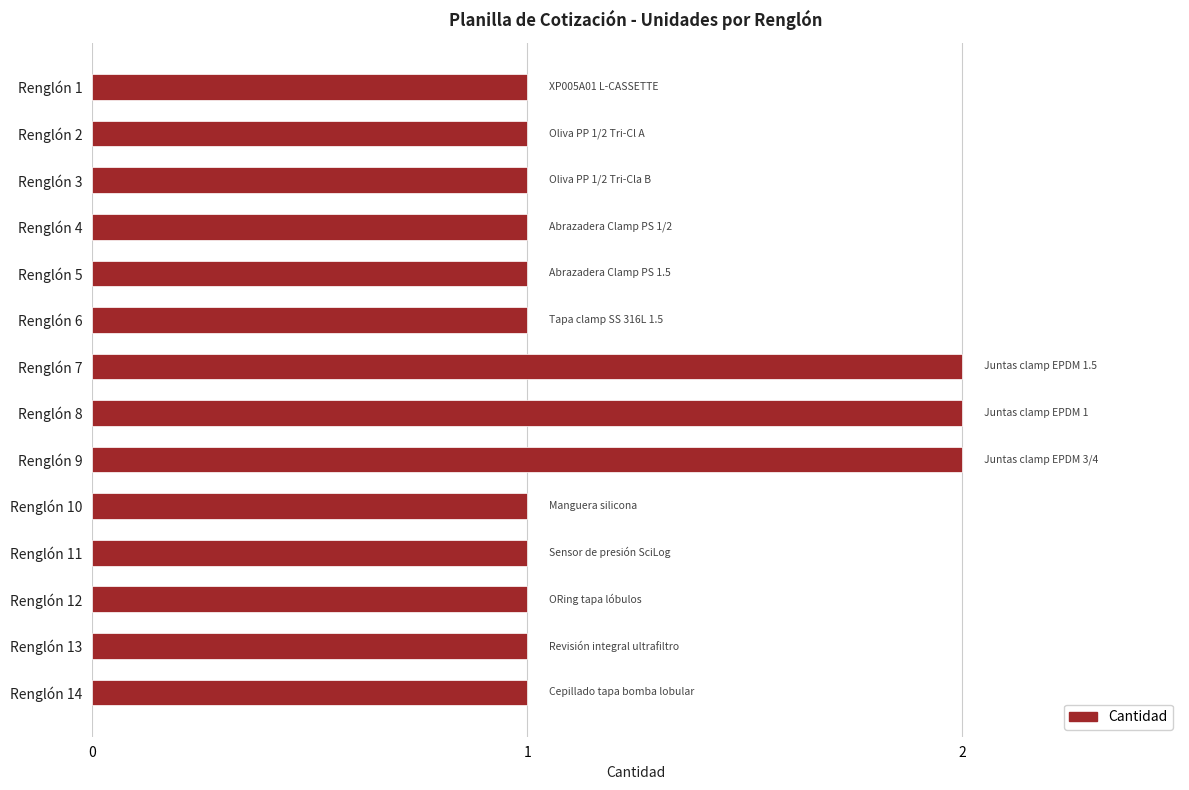

What is the difference between the maximum and minimum values?

1